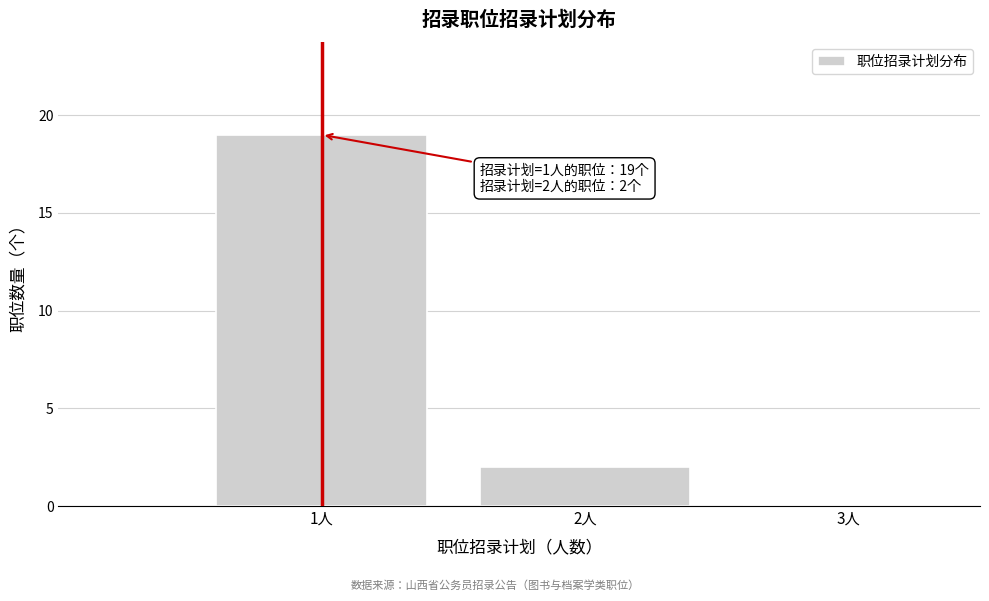

Over which range of the x-axis is the bar tallest?

0.5 to 1.5